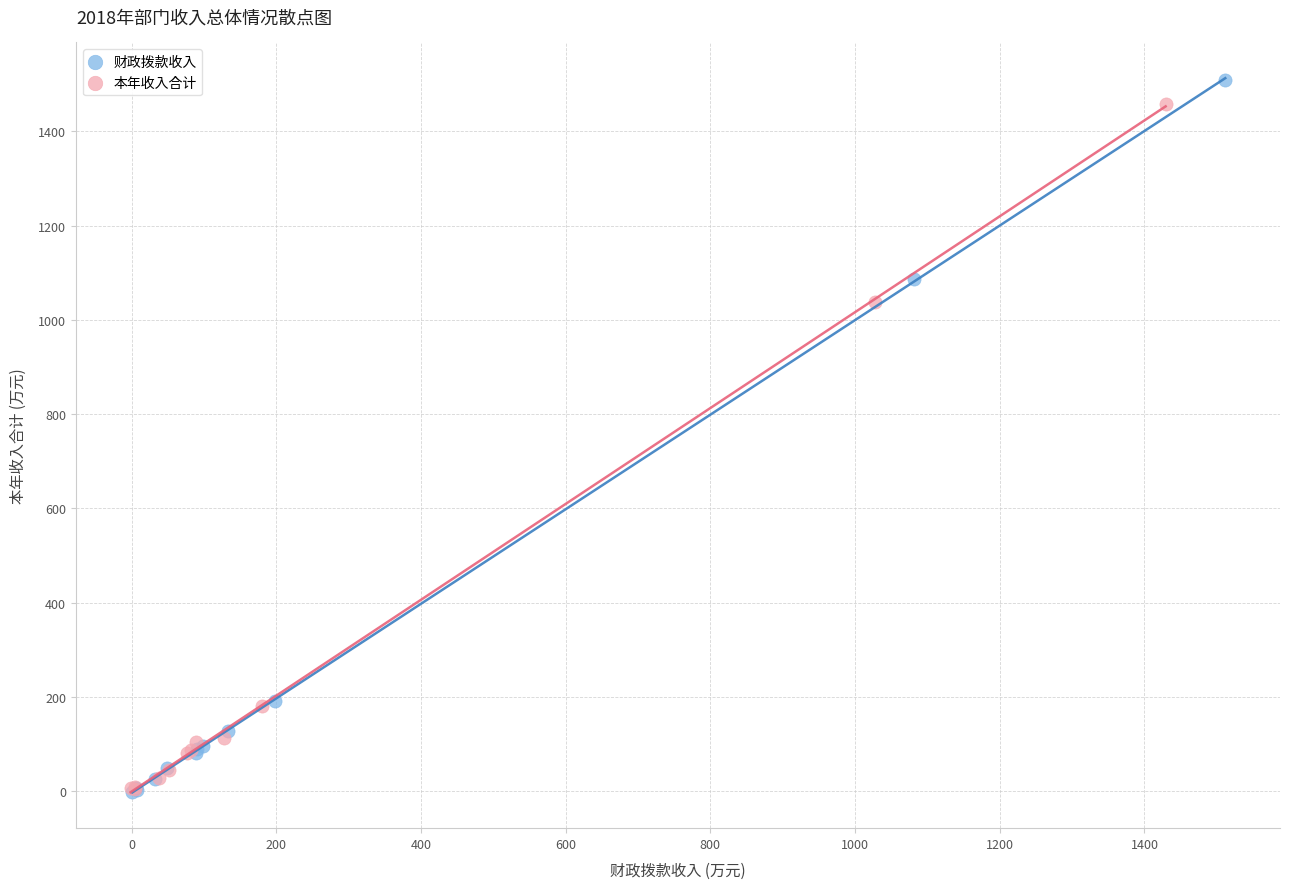

Which series has the largest Y range (max minus min)?

财政拨款收入